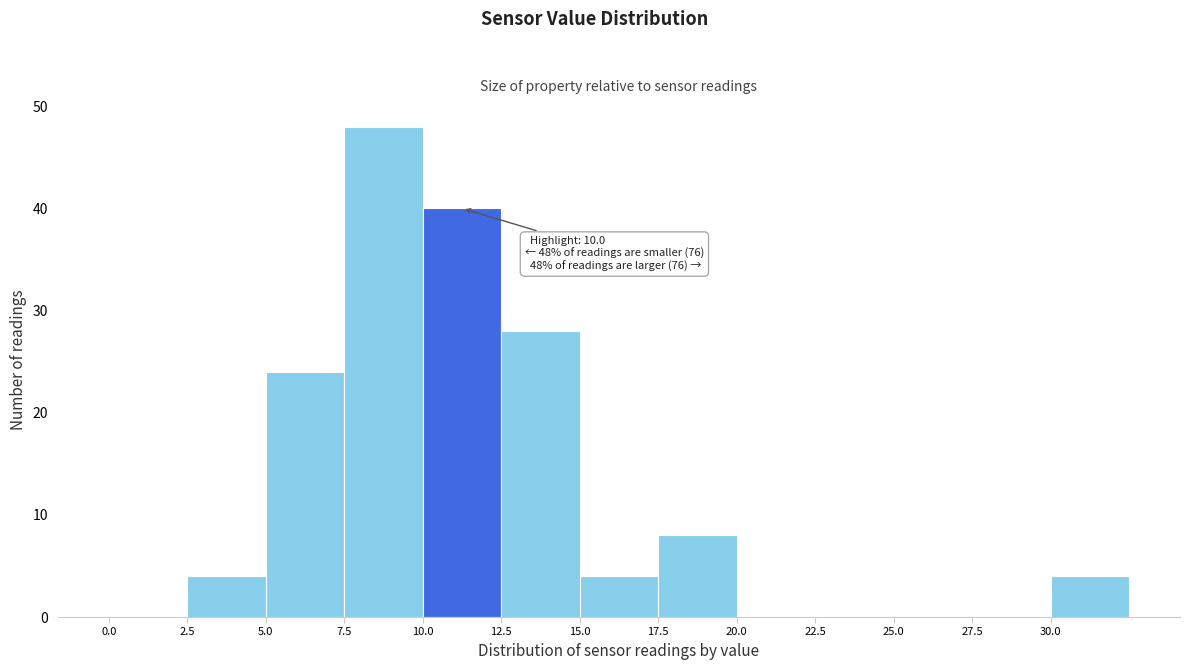

Which range on the x-axis has the tallest bar?

7.5 to 10.0